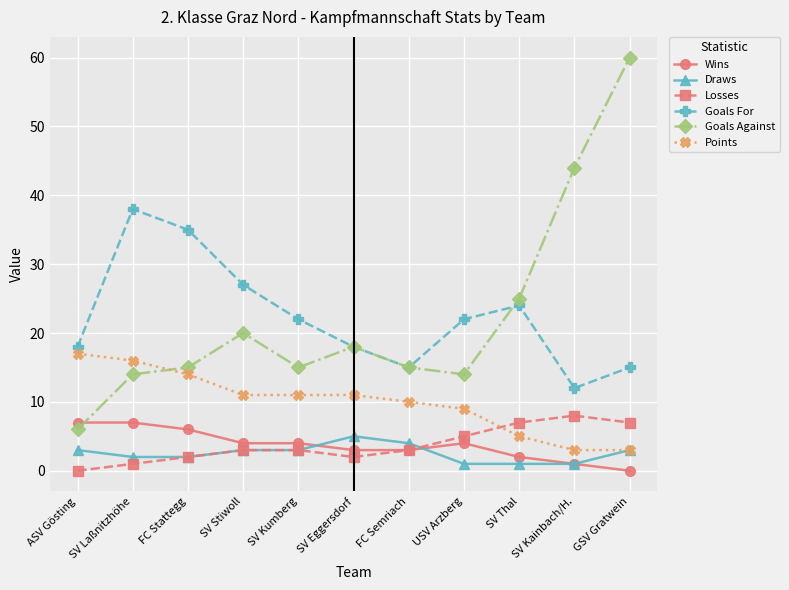

True or false: Draws has more than 2 points higher than both neighbors.

False